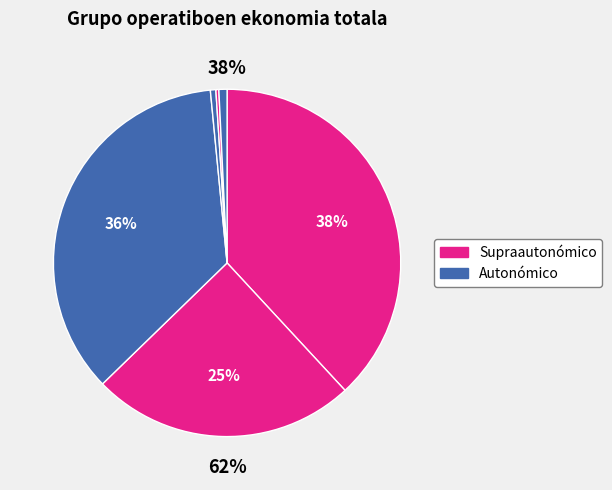

How many segments does this pie chart have?

6